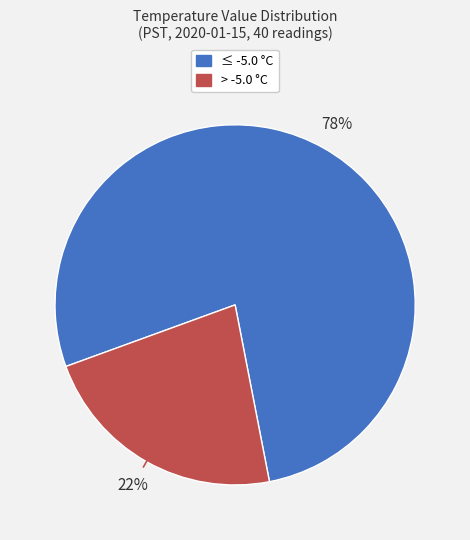

Is there a majority slice in this chart?

Yes